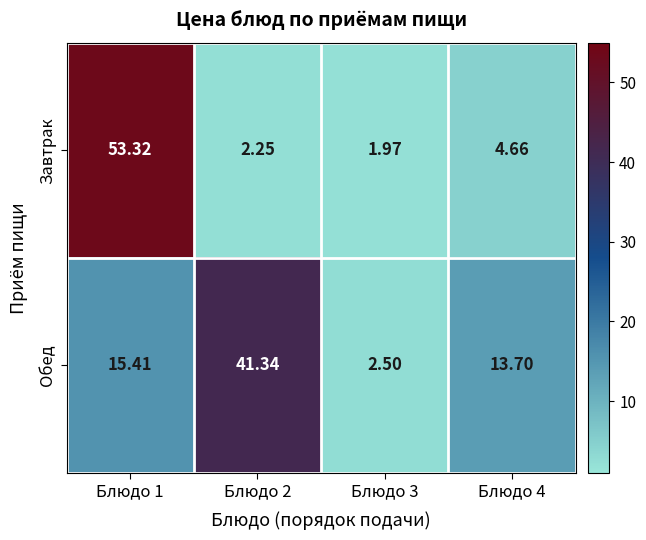

At Блюдо 3, list the series in order from largest to smallest.

Обед, Завтрак